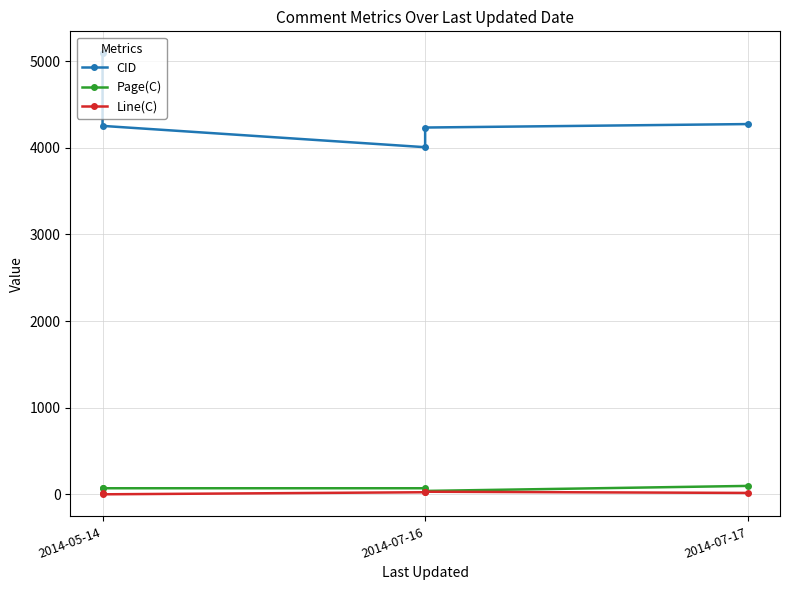

Is this an area chart (filled region under the line)?

No